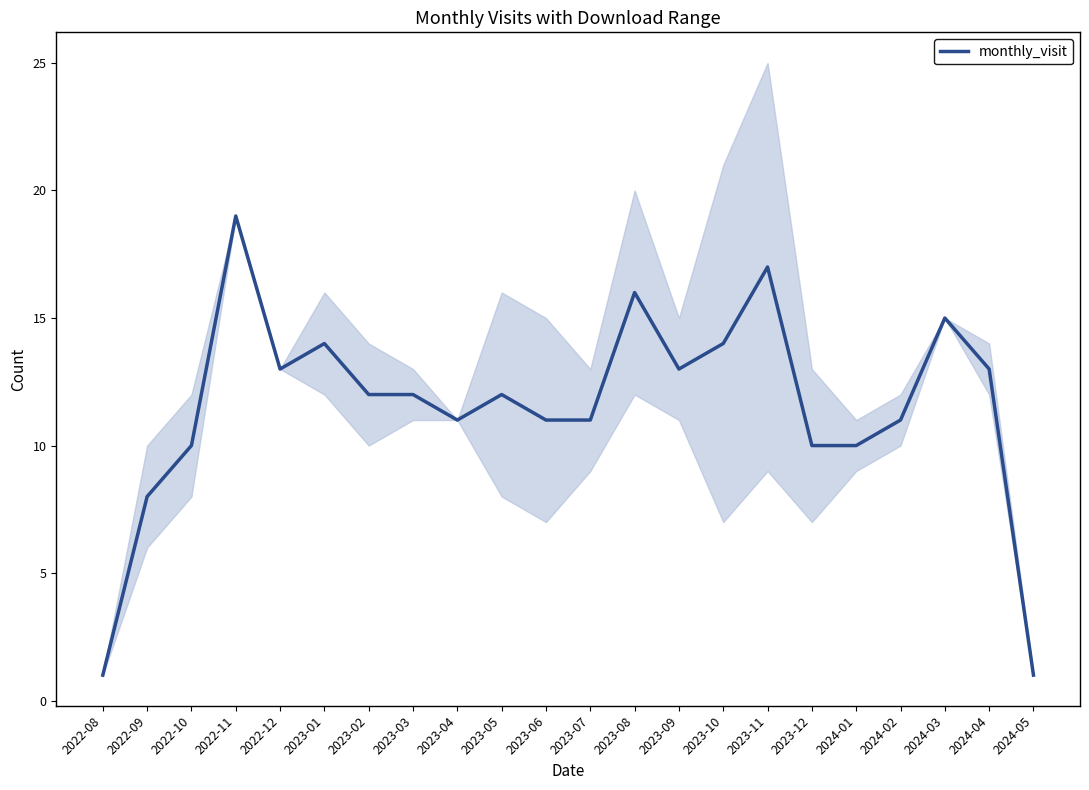

Reading left to right, what are all the values shown in this chart?

1	8	10	19	13	14	12	12	11	12	11	11	16	13	14	17	10	10	11	15	13	1